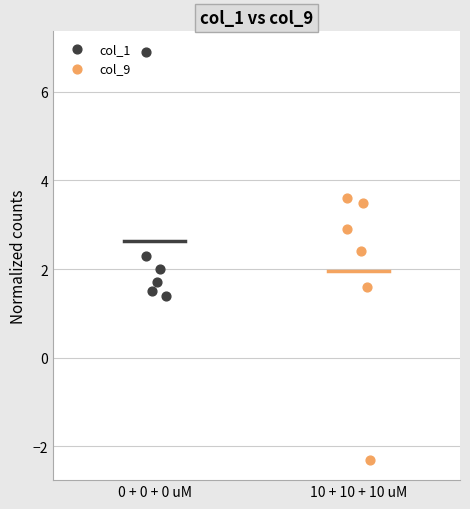

Which series contains the lowest Y value?

col_9